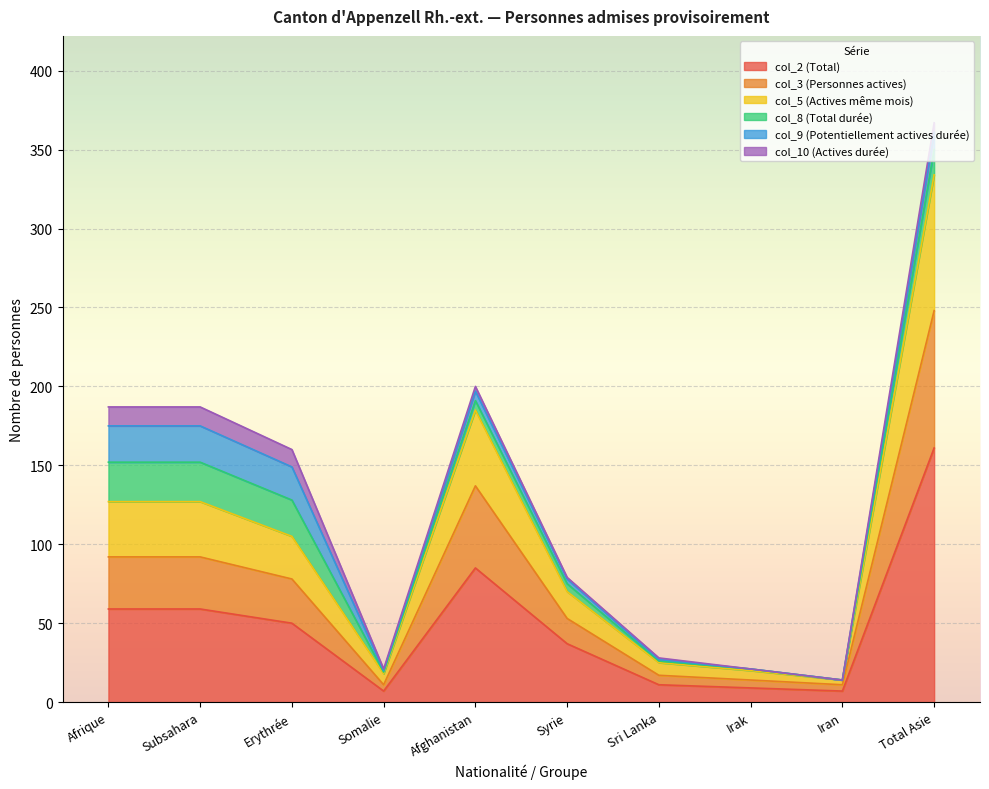

At which category is the sum across all series the highest?

Total Asie